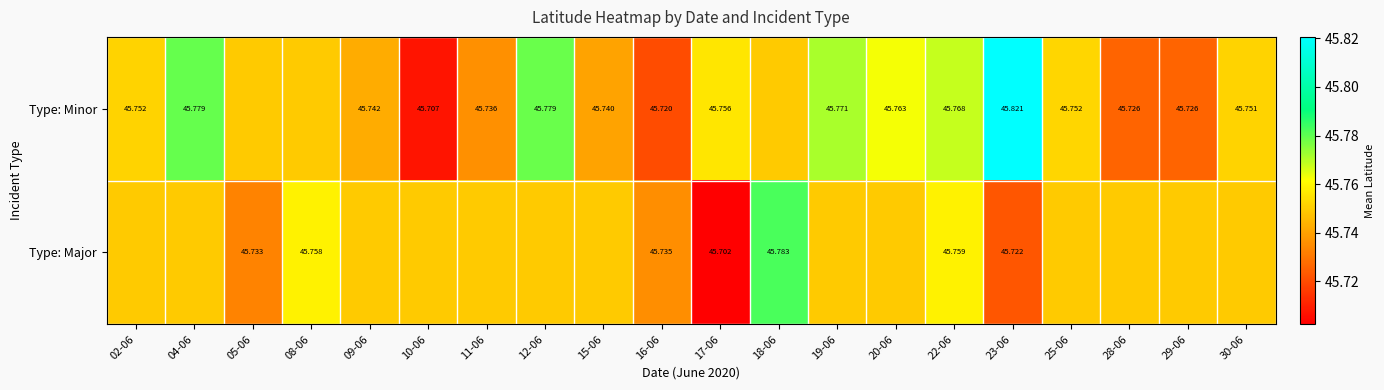

How many series are shown in this chart?

2